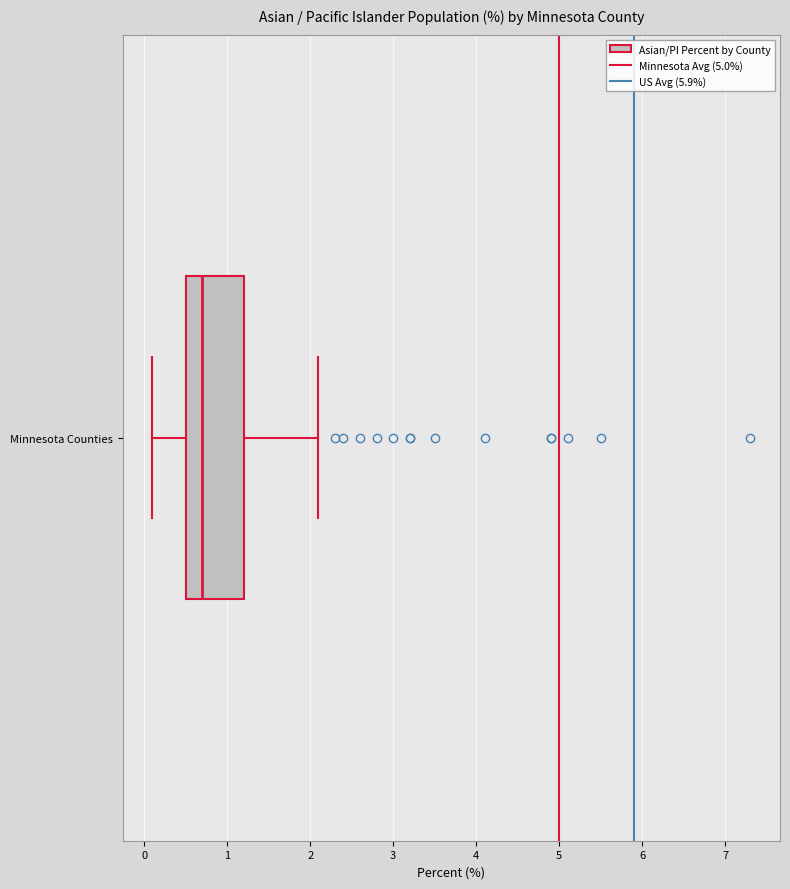

Transcribe this box plot: give where the median line is, the range the box spans, and where the two whiskers end, as read against the x-axis. The values are not printed on the chart, so give them approximately, as read against the axis.

median 0.7, box 0.5 to 1.2, whiskers 0.1 to 2.1